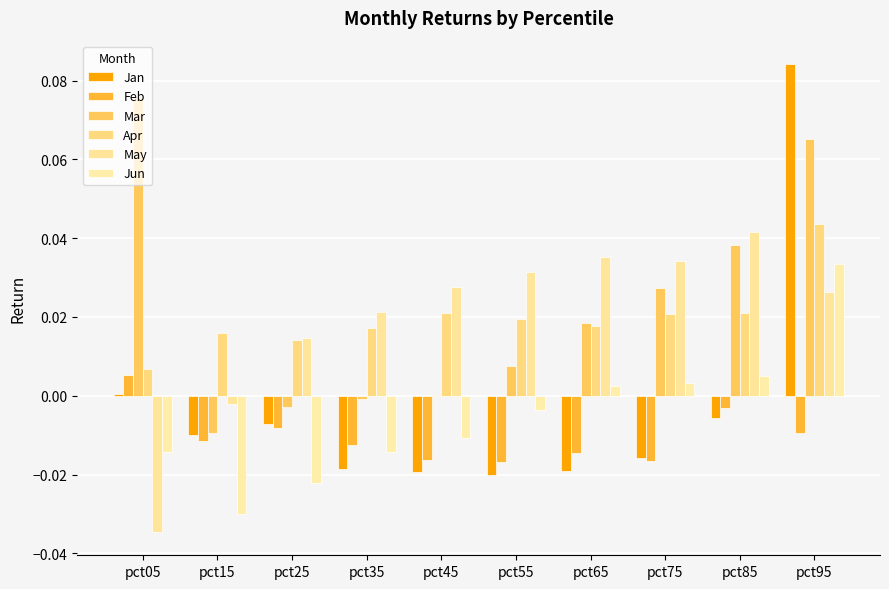

How many values in the Jun series exceed 0?

4